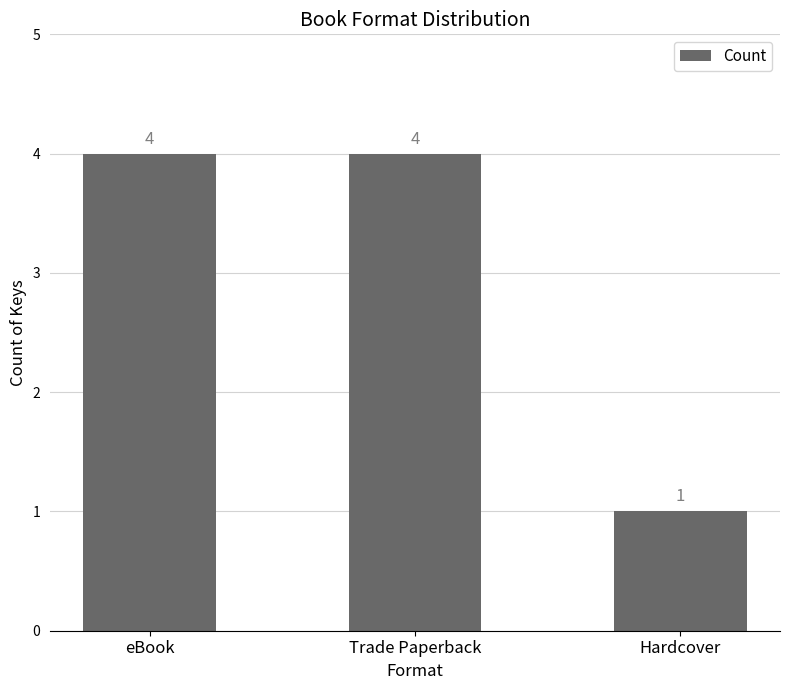

What value does the data have at Hardcover?

1